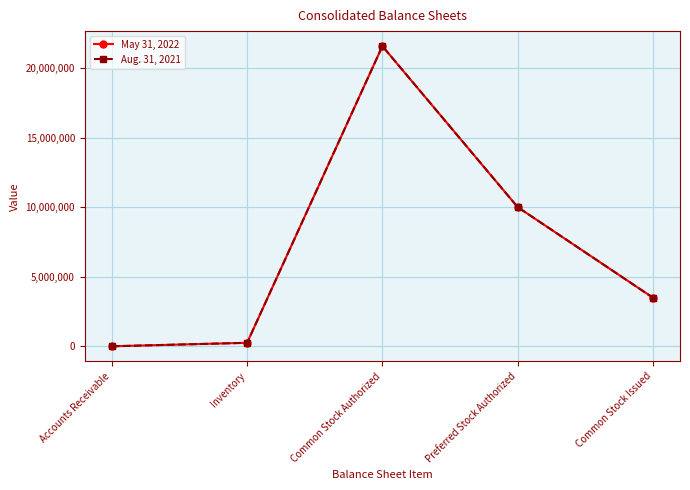

Where is the first local maximum for May 31, 2022?

Common Stock Authorized